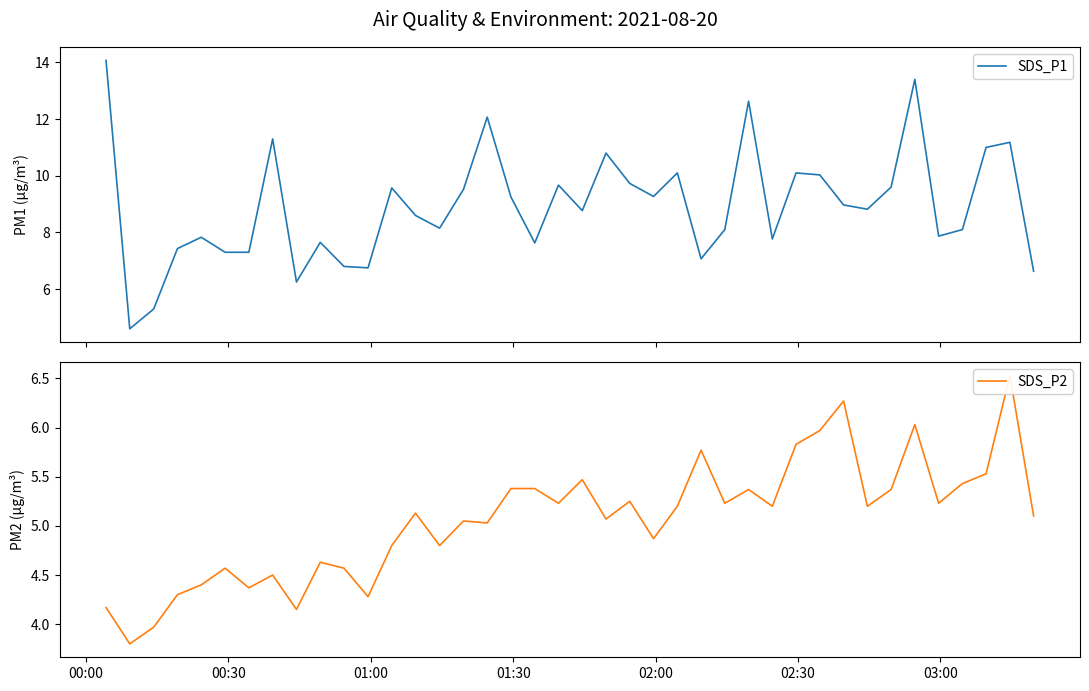

Is the value of SDS_P1 at 39 greater than the value of SDS_P2 at 16?

Yes